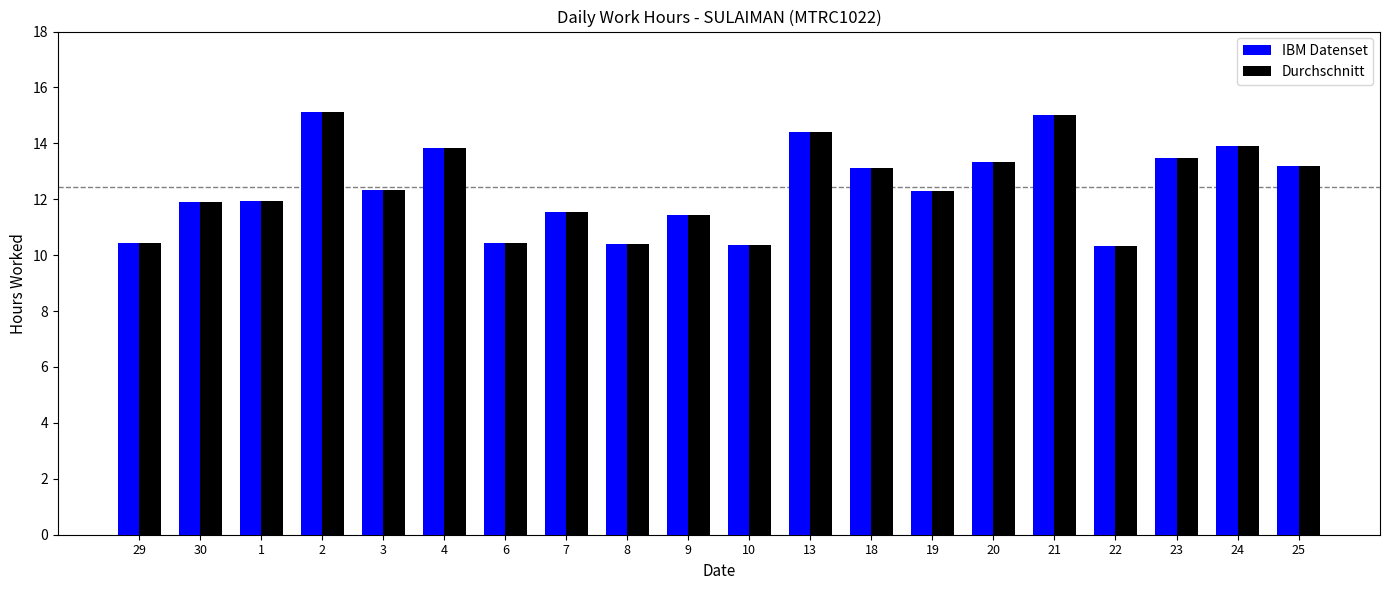

What is the minimum value shown in the chart?

10.3